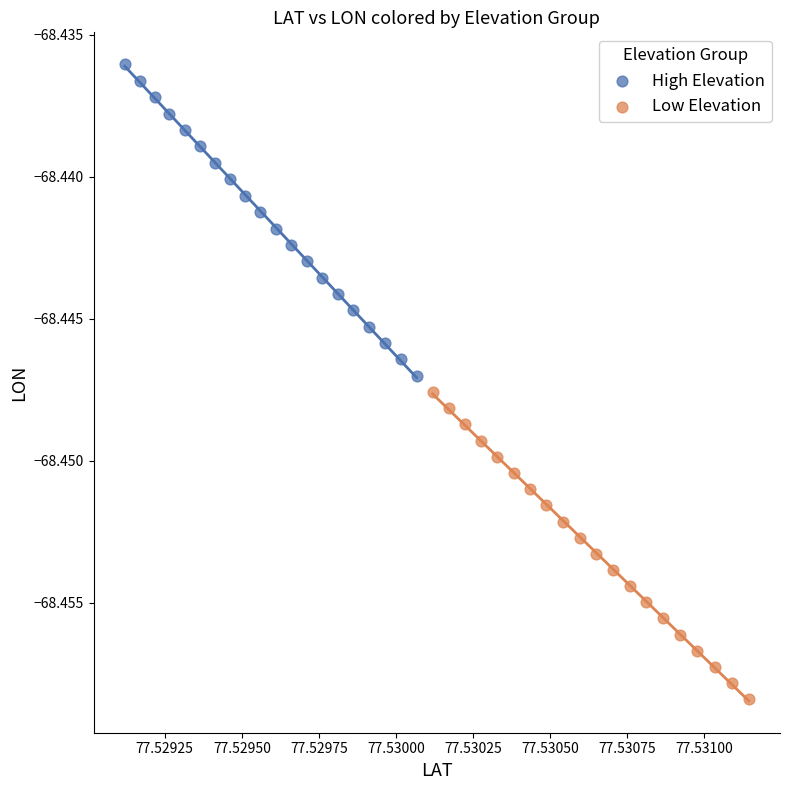

Which series contains the lowest Y value?

Low Elevation